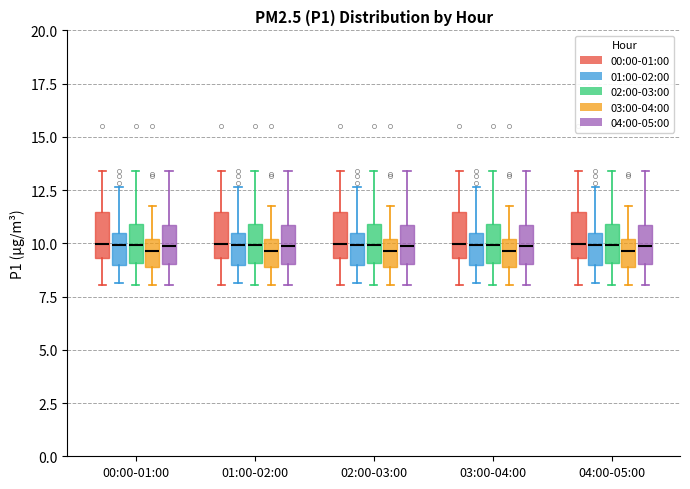

Reading left to right, transcribe this box plot: for each box, give where its median line is, the range the box spans, and where its two whiskers end, as read against the y-axis. The values are not printed on the chart, so give them approximately, as read against the axis.

00:00-01:00 (00:00-01:00): median 10.0, box 9.5 to 11.5, whiskers 8.0 to 13.5
00:00-01:00 (01:00-02:00): median 10.0, box 9.0 to 10.5, whiskers 8.0 to 12.5
00:00-01:00 (02:00-03:00): median 10.0, box 9.0 to 11.0, whiskers 8.0 to 13.5
00:00-01:00 (03:00-04:00): median 9.5, box 9.0 to 10.0, whiskers 8.0 to 11.5
00:00-01:00 (04:00-05:00): median 10.0, box 9.0 to 11.0, whiskers 8.0 to 13.5
01:00-02:00 (00:00-01:00): median 10.0, box 9.5 to 11.5, whiskers 8.0 to 13.5
01:00-02:00 (01:00-02:00): median 10.0, box 9.0 to 10.5, whiskers 8.0 to 12.5
01:00-02:00 (02:00-03:00): median 10.0, box 9.0 to 11.0, whiskers 8.0 to 13.5
01:00-02:00 (03:00-04:00): median 9.5, box 9.0 to 10.0, whiskers 8.0 to 11.5
01:00-02:00 (04:00-05:00): median 10.0, box 9.0 to 11.0, whiskers 8.0 to 13.5
02:00-03:00 (00:00-01:00): median 10.0, box 9.5 to 11.5, whiskers 8.0 to 13.5
02:00-03:00 (01:00-02:00): median 10.0, box 9.0 to 10.5, whiskers 8.0 to 12.5
02:00-03:00 (02:00-03:00): median 10.0, box 9.0 to 11.0, whiskers 8.0 to 13.5
02:00-03:00 (03:00-04:00): median 9.5, box 9.0 to 10.0, whiskers 8.0 to 11.5
02:00-03:00 (04:00-05:00): median 10.0, box 9.0 to 11.0, whiskers 8.0 to 13.5
03:00-04:00 (00:00-01:00): median 10.0, box 9.5 to 11.5, whiskers 8.0 to 13.5
03:00-04:00 (01:00-02:00): median 10.0, box 9.0 to 10.5, whiskers 8.0 to 12.5
03:00-04:00 (02:00-03:00): median 10.0, box 9.0 to 11.0, whiskers 8.0 to 13.5
03:00-04:00 (03:00-04:00): median 9.5, box 9.0 to 10.0, whiskers 8.0 to 11.5
03:00-04:00 (04:00-05:00): median 10.0, box 9.0 to 11.0, whiskers 8.0 to 13.5
04:00-05:00 (00:00-01:00): median 10.0, box 9.5 to 11.5, whiskers 8.0 to 13.5
04:00-05:00 (01:00-02:00): median 10.0, box 9.0 to 10.5, whiskers 8.0 to 12.5
04:00-05:00 (02:00-03:00): median 10.0, box 9.0 to 11.0, whiskers 8.0 to 13.5
04:00-05:00 (03:00-04:00): median 9.5, box 9.0 to 10.0, whiskers 8.0 to 11.5
04:00-05:00 (04:00-05:00): median 10.0, box 9.0 to 11.0, whiskers 8.0 to 13.5